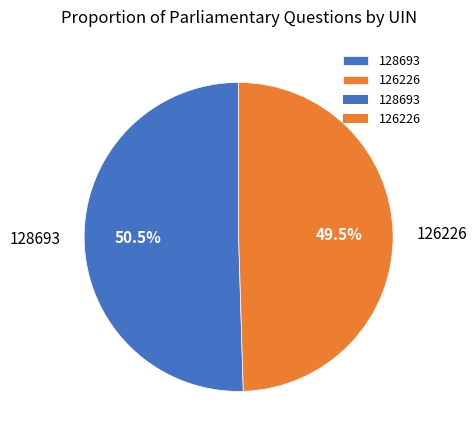

Is there a majority slice in this chart?

Yes